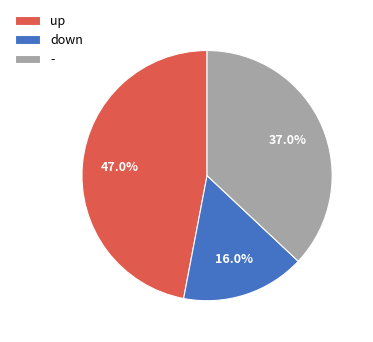

Which slice is the largest?

up